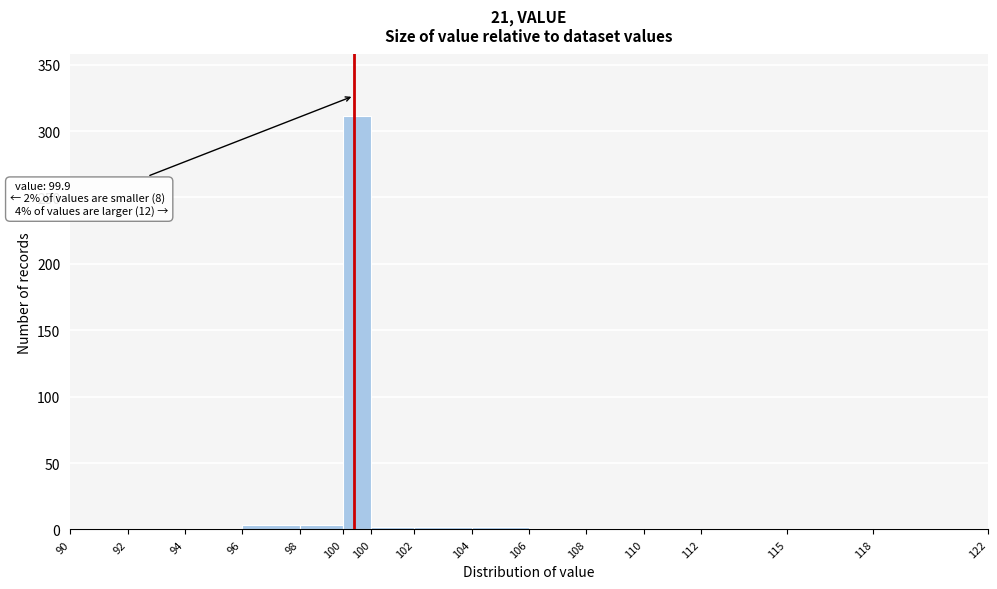

Count the number of data series in this chart.

1